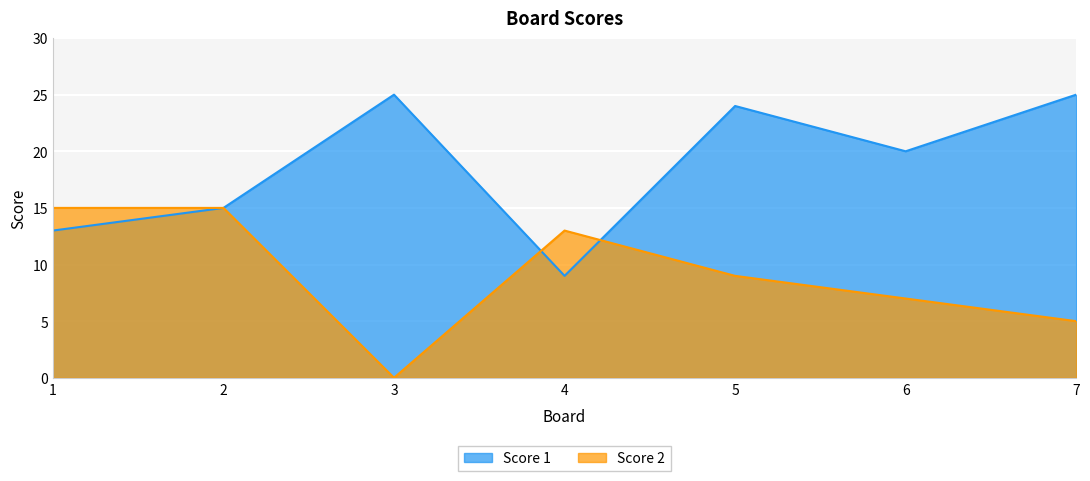

What is the greatest value displayed?

25